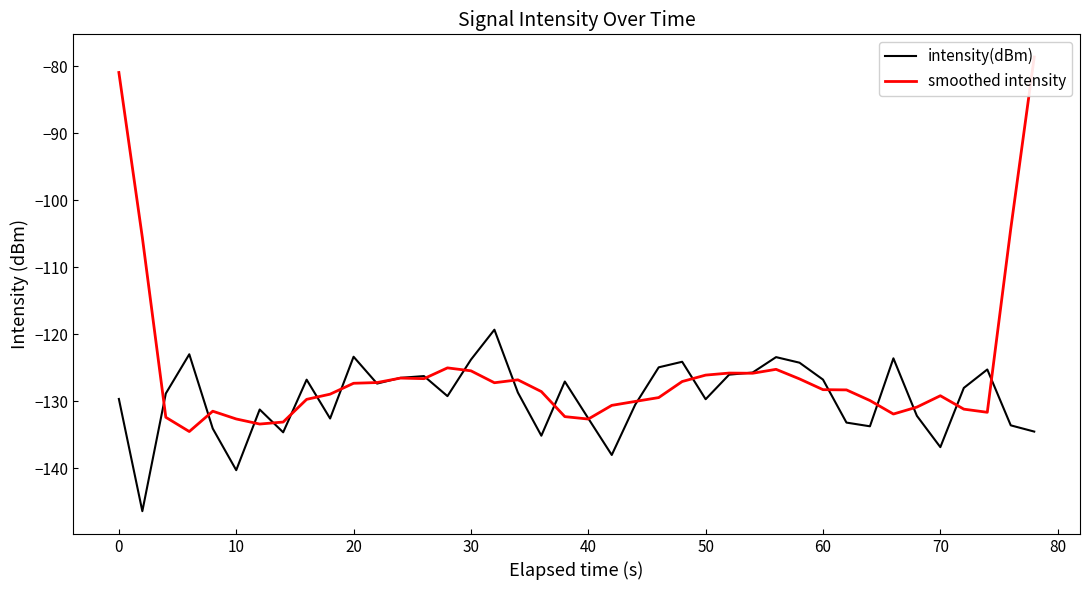

What is the maximum value for intensity(dBm)?

-119.3